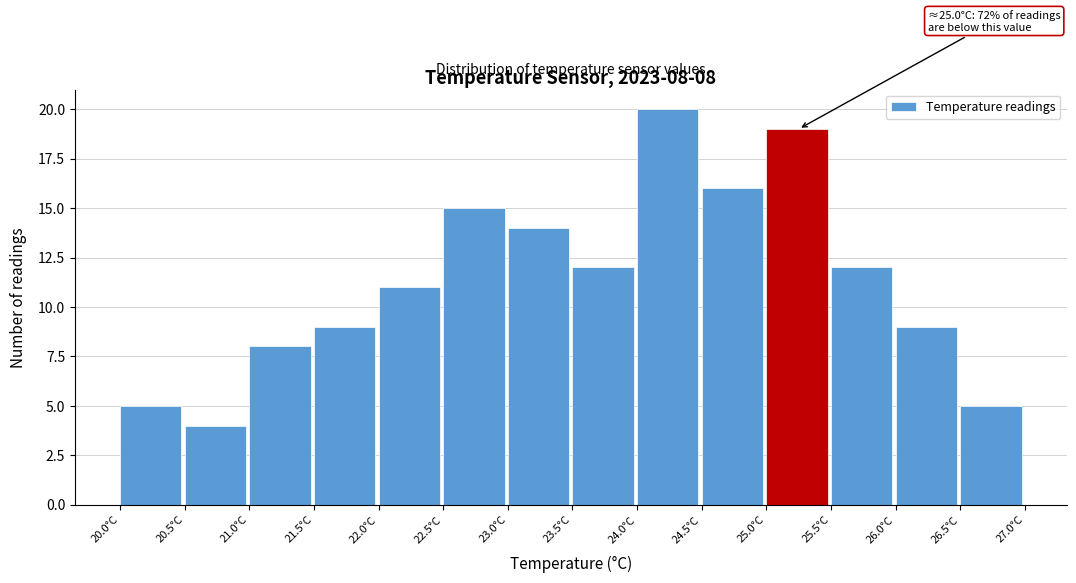

Which range on the x-axis has the tallest bar?

24.0 to 24.5